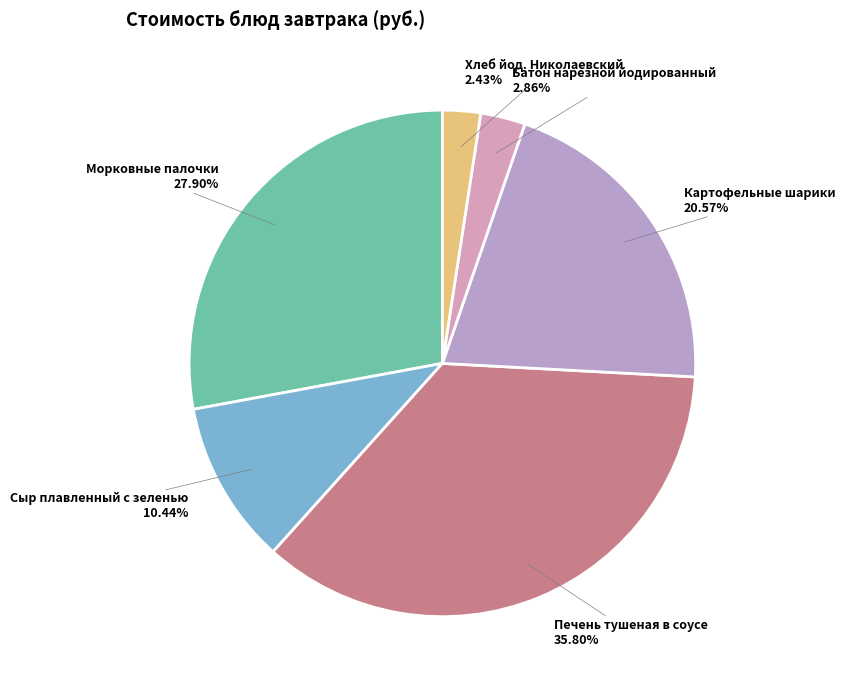

Which slice is the largest?

Печень тушеная в соусе